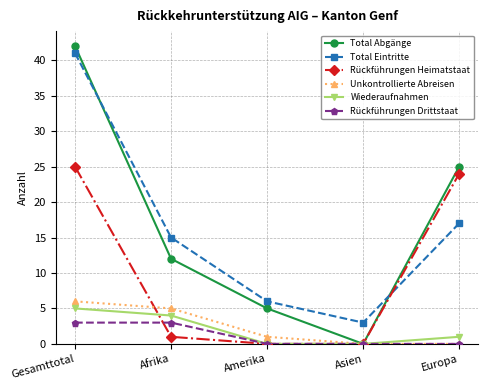

What position from the right is Amerika?

3